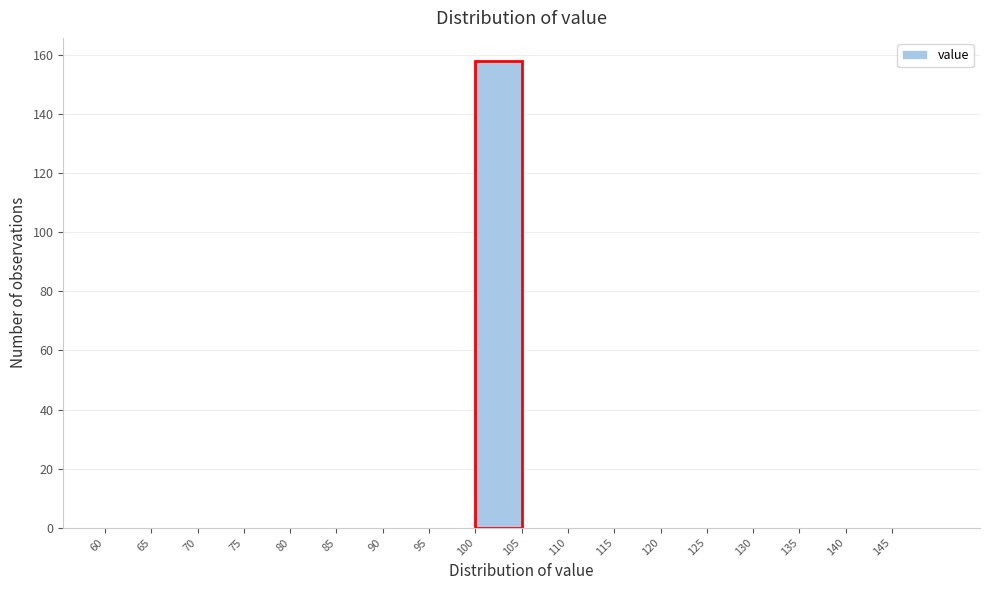

Reading left to right, transcribe this chart: for each bar, give the range it covers on the x-axis and its height. The values are not printed on the chart, so give them approximately, as read against the axis.

60 to 65: 0
65 to 70: 0
70 to 75: 0
75 to 80: 0
80 to 85: 0
85 to 90: 0
90 to 95: 0
95 to 100: 0
100 to 105: 158
105 to 110: 0
110 to 115: 0
115 to 120: 0
120 to 125: 0
125 to 130: 0
130 to 135: 0
135 to 140: 0
140 to 145: 0
145 to 150: 0